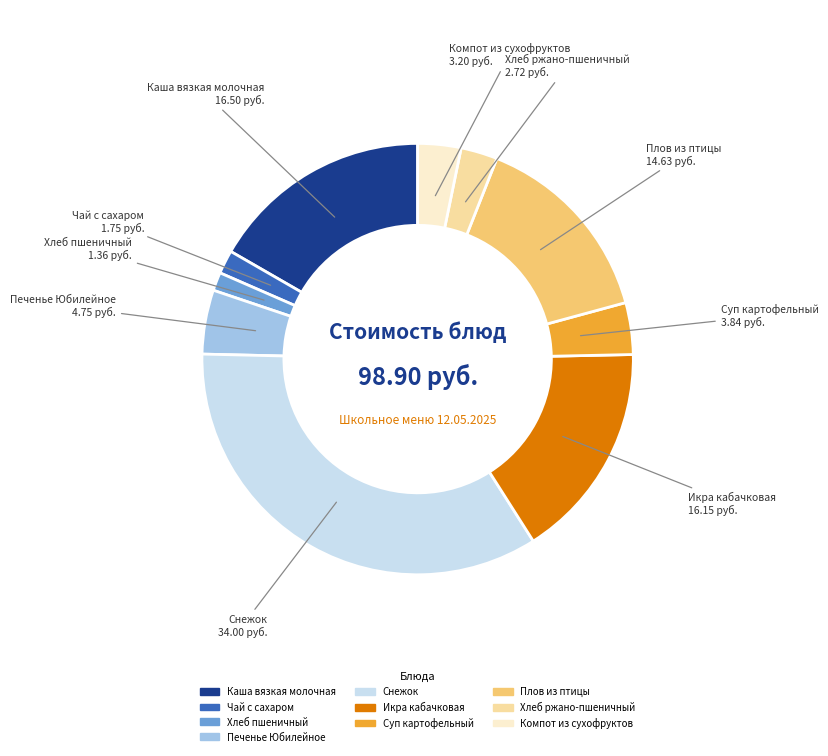

Which slice is the largest?

Снежок